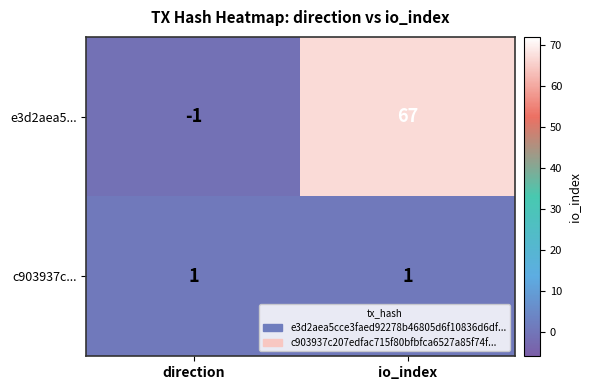

The e3d2aea5... series shows -1 at direction. True or false?

True